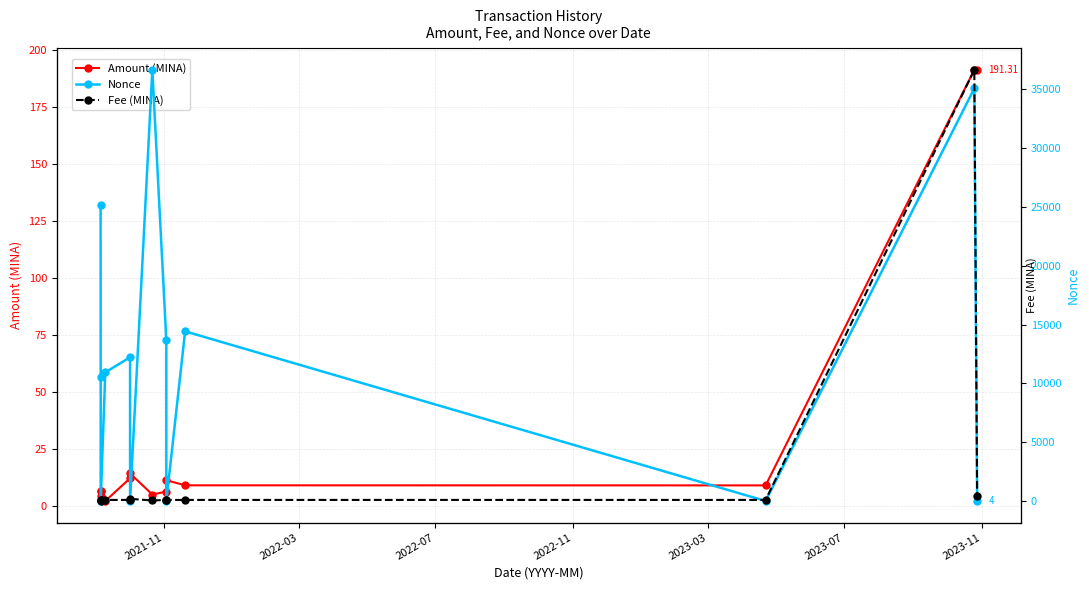

What is the sum of all Nonce values?

158682.0